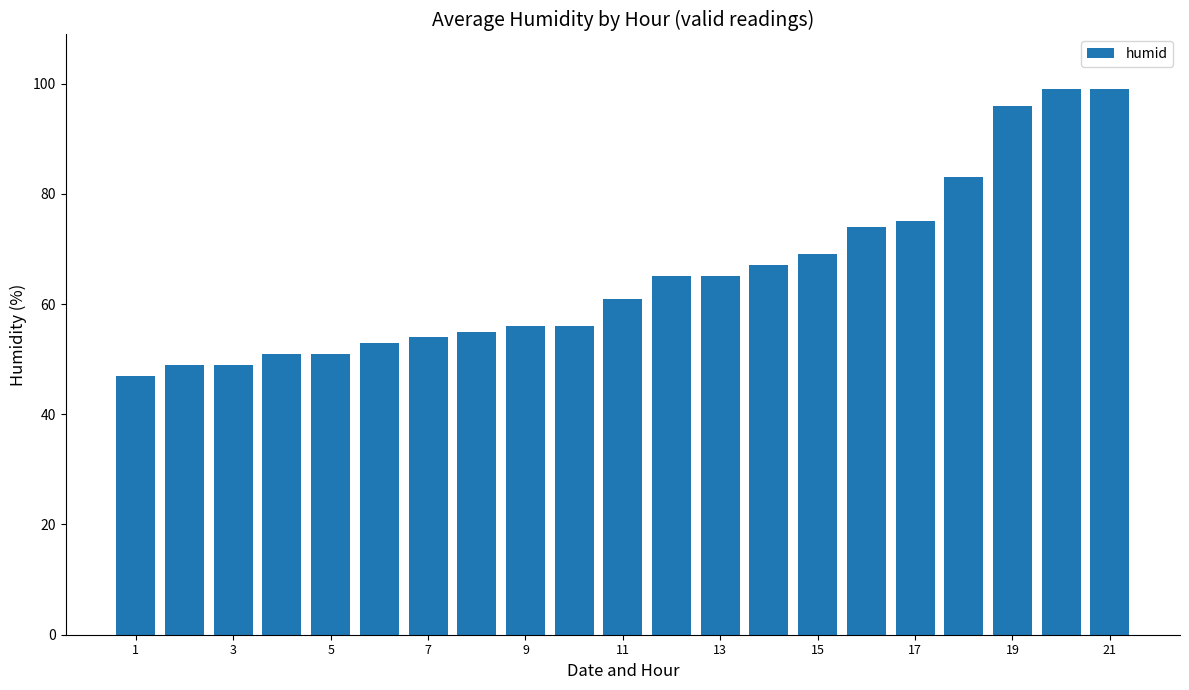

What is the greatest value displayed?

99